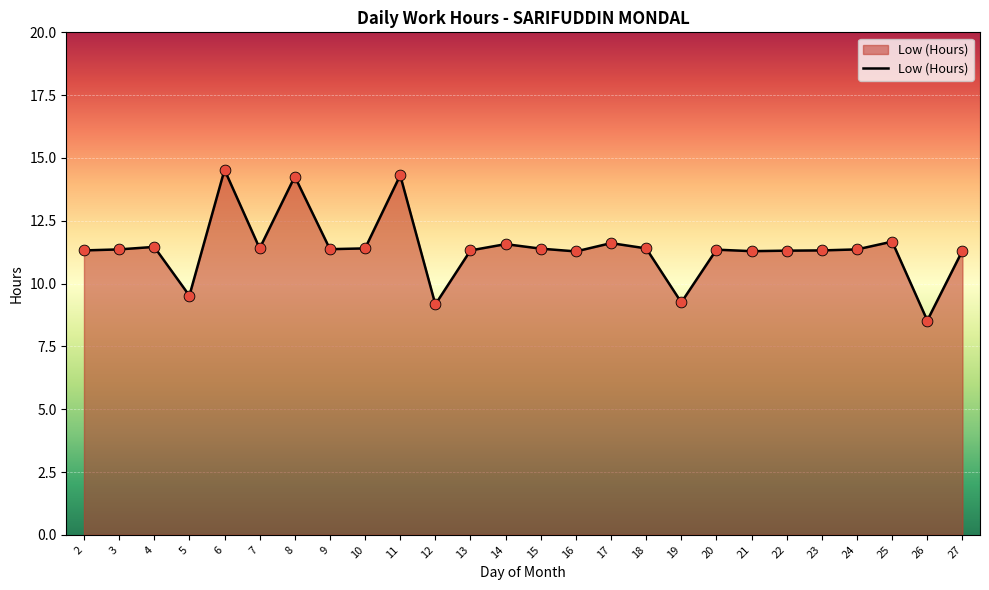

Approximately how many times larger is the value at 16 compared to 15?

1.0